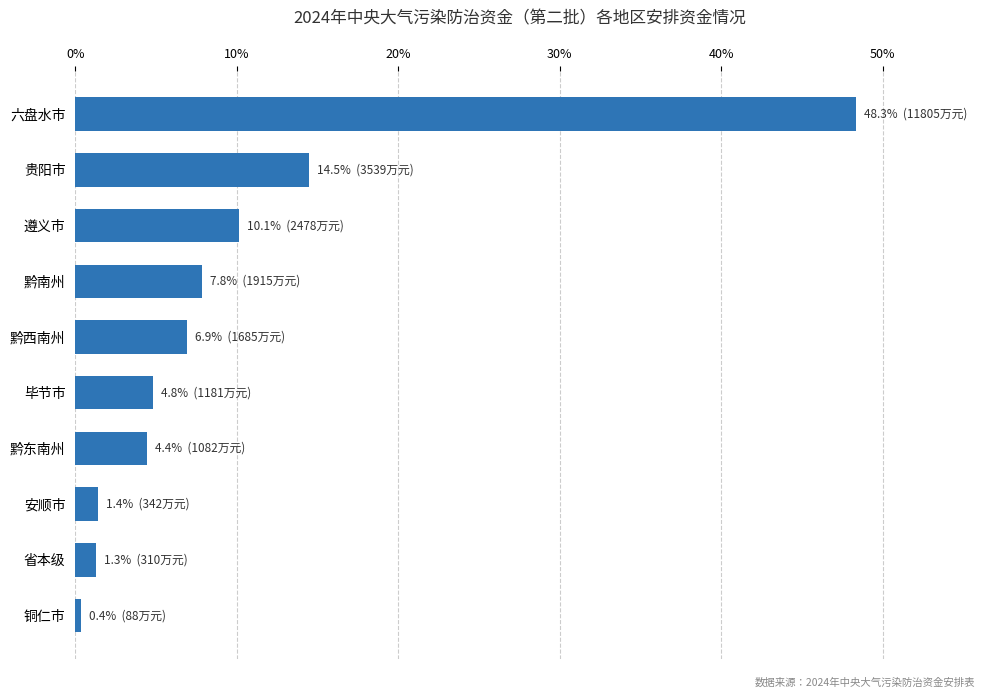

What is the change in value from 毕节市 to 遵义市?

+5.3